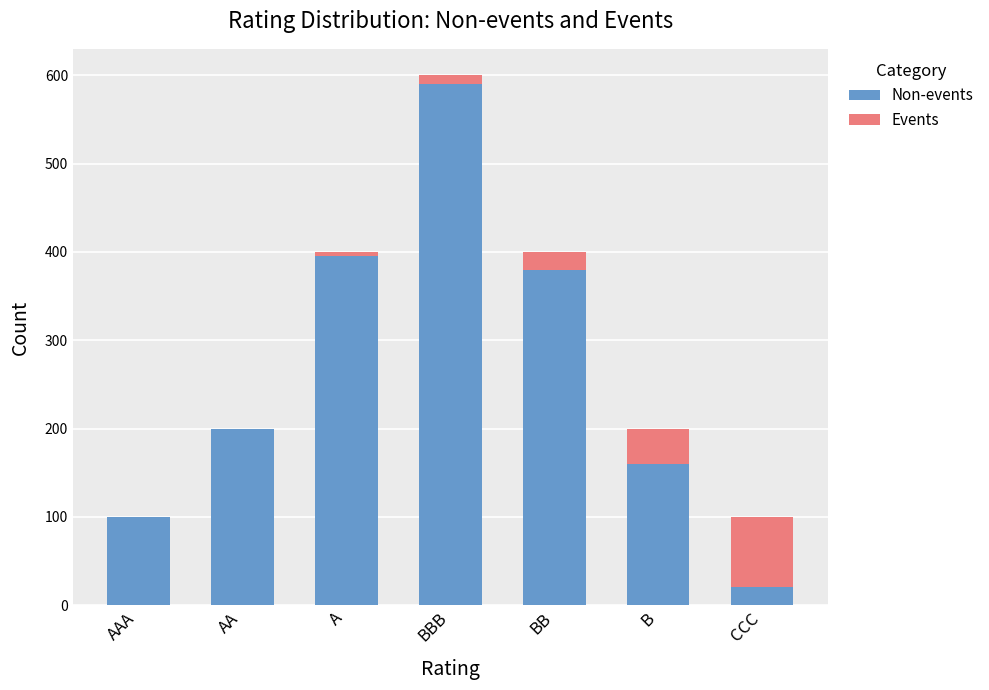

Is it true that Non-events equals 394 at BBB?

False